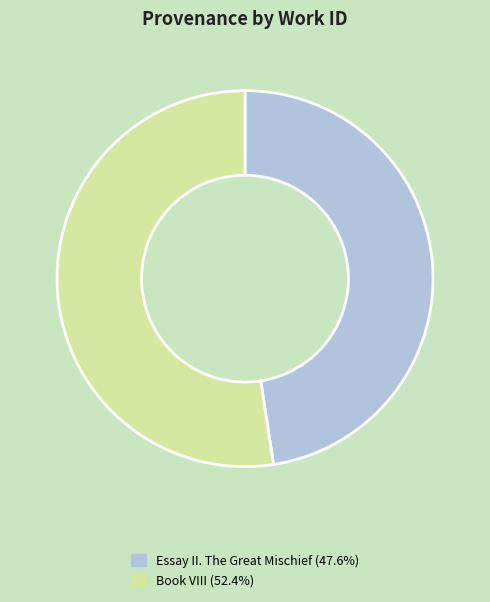

Approximately how many times larger is the value at Book VIII (52.4%) compared to Essay II. The Great Mischief (47.6%)?

1.1